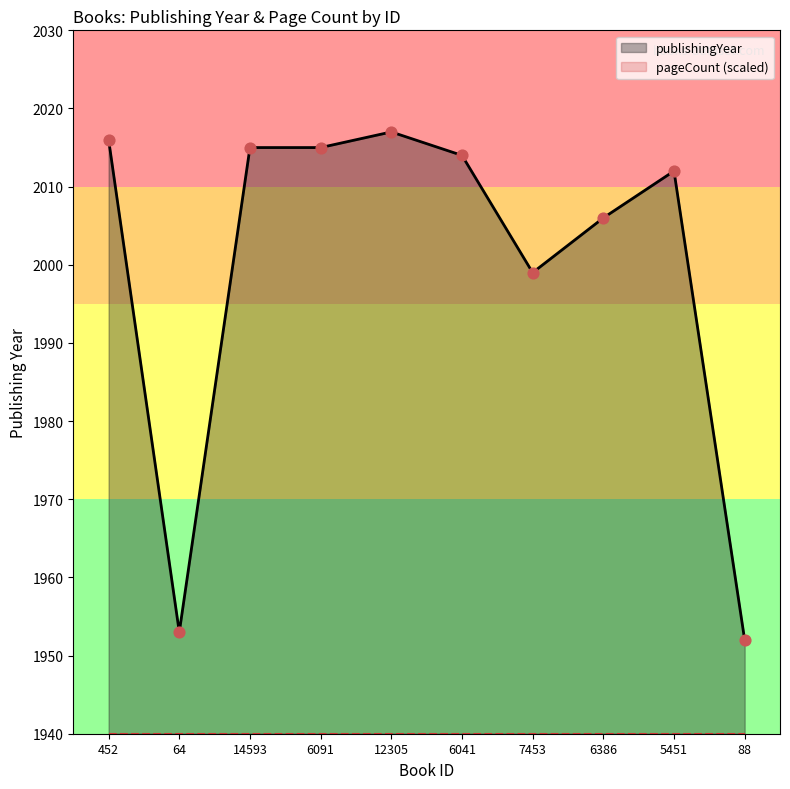

What is the change in value from 64 to 88?

-1